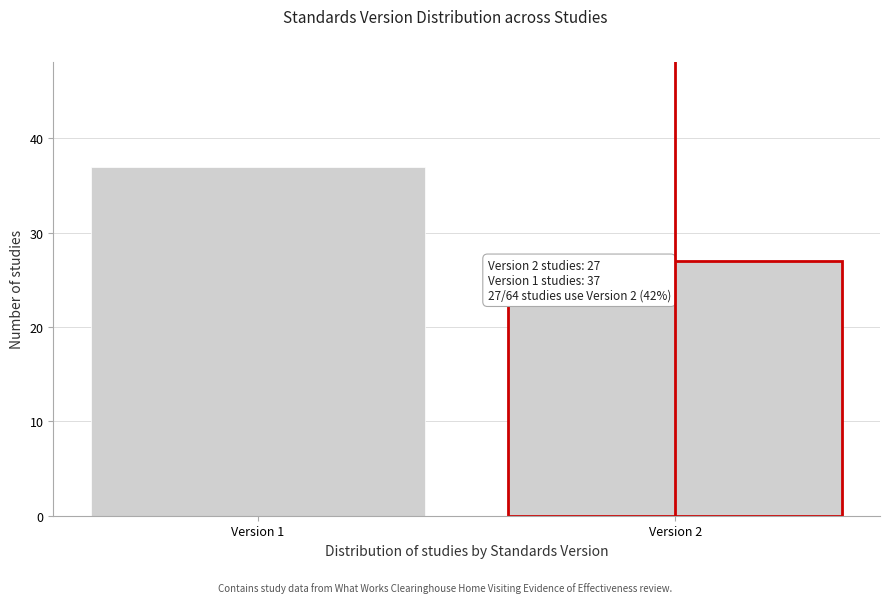

Reading left to right, transcribe all the data shown in this chart.

Version 1=37	Version 2=27